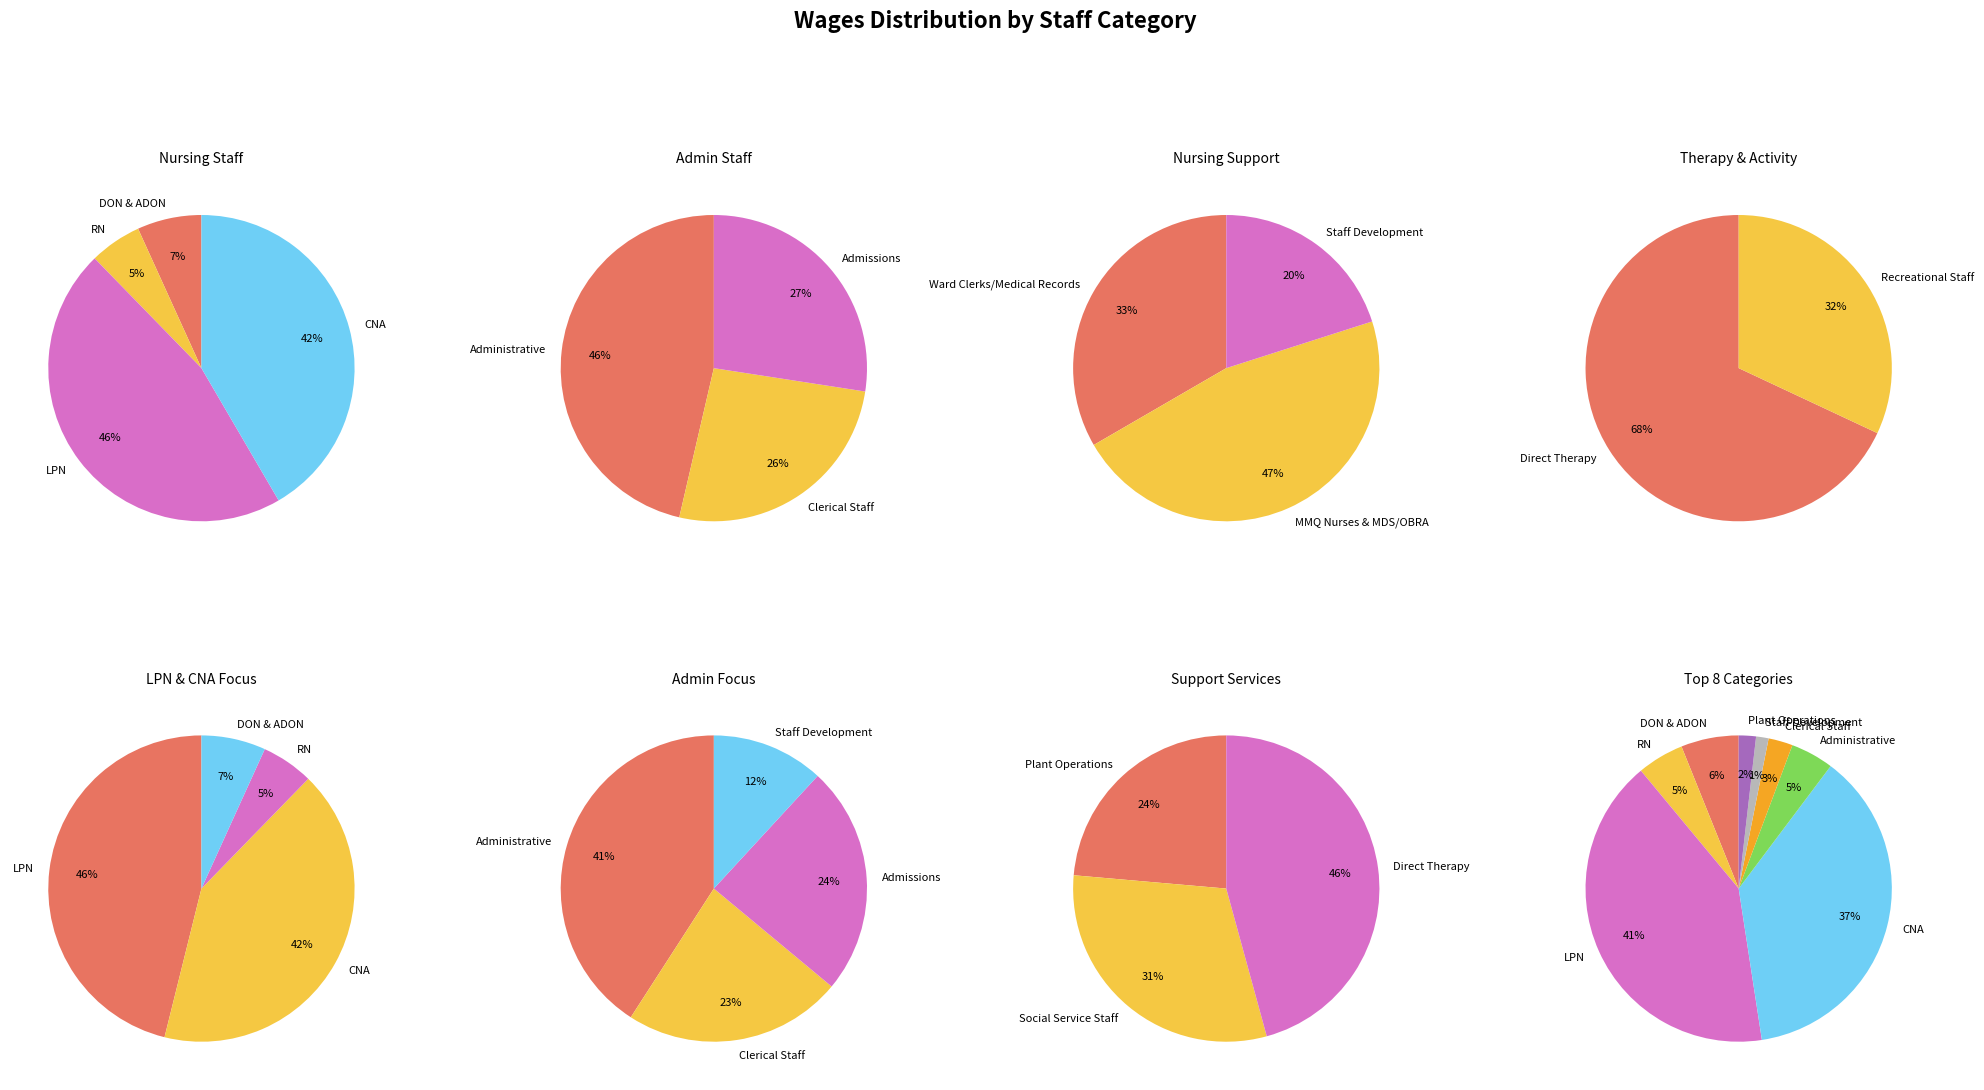

Which slice is the smallest?

Staff Development